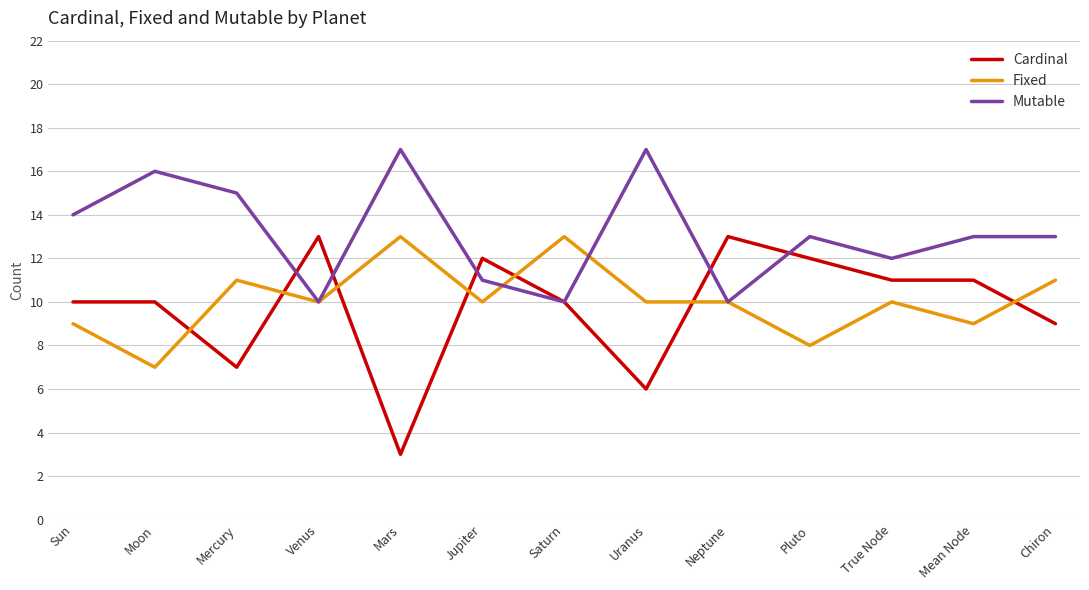

What are all the series names shown in the legend?

Cardinal, Fixed, Mutable